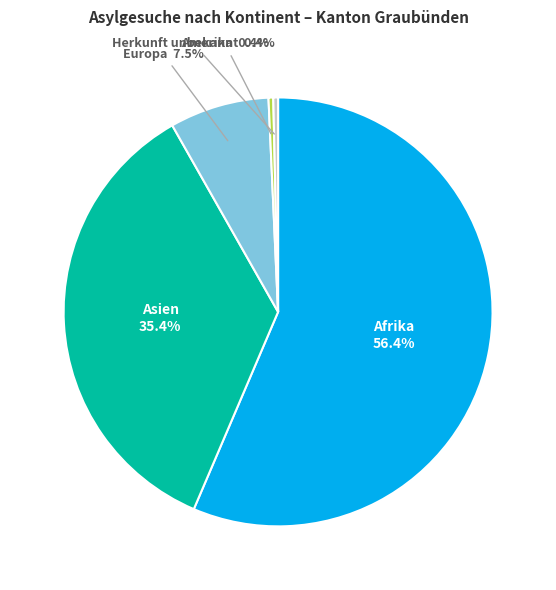

How many slices are in this pie chart?

5